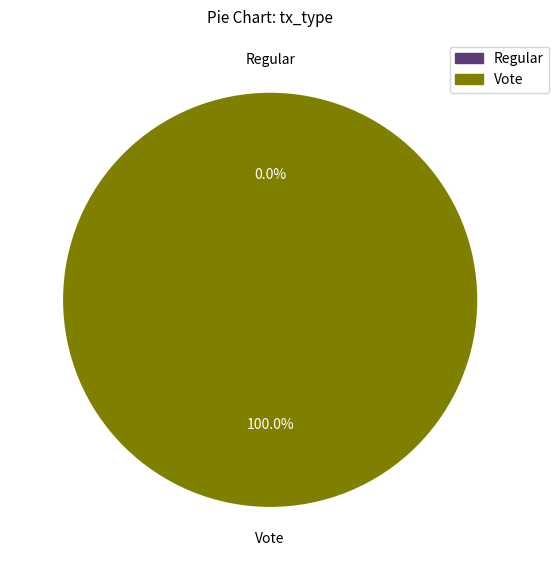

Does Vote account for over 50% of the chart?

Yes